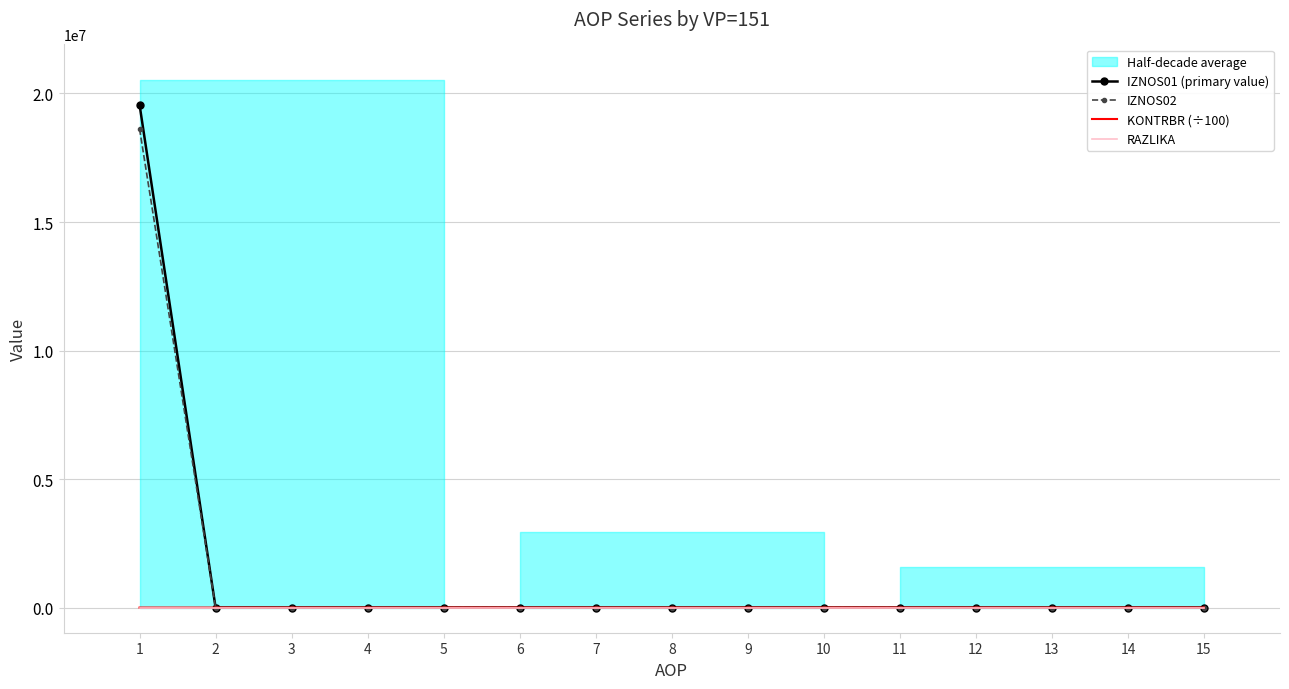

Between 7 and 6, which is larger?

7